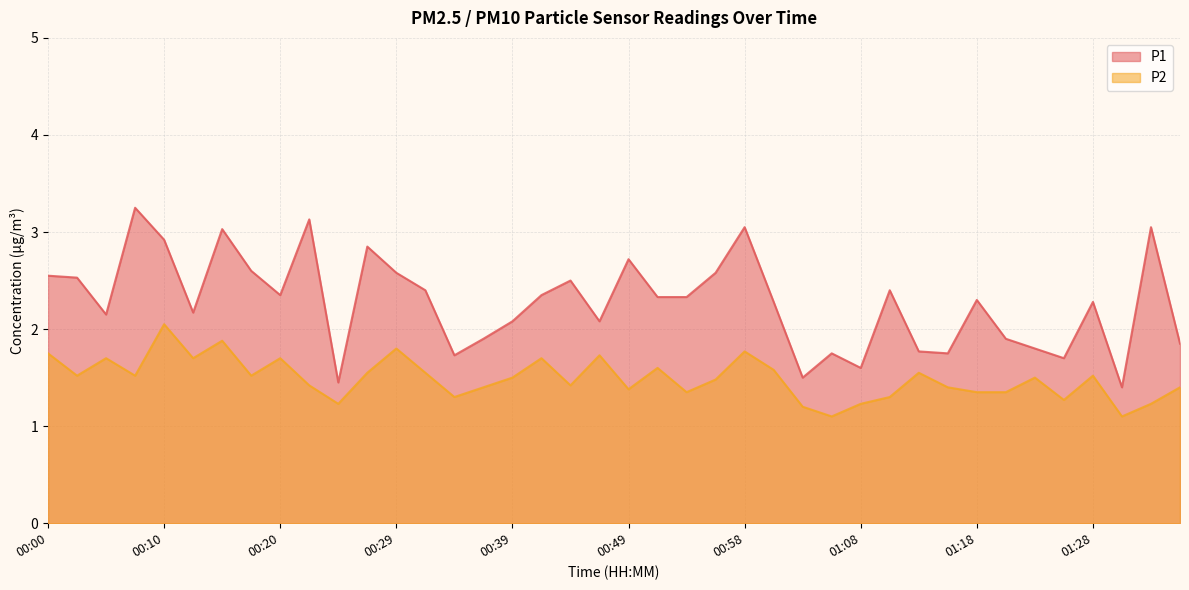

Is the value of P1 at 00:39 greater than the value of P2 at 00:24?

Yes